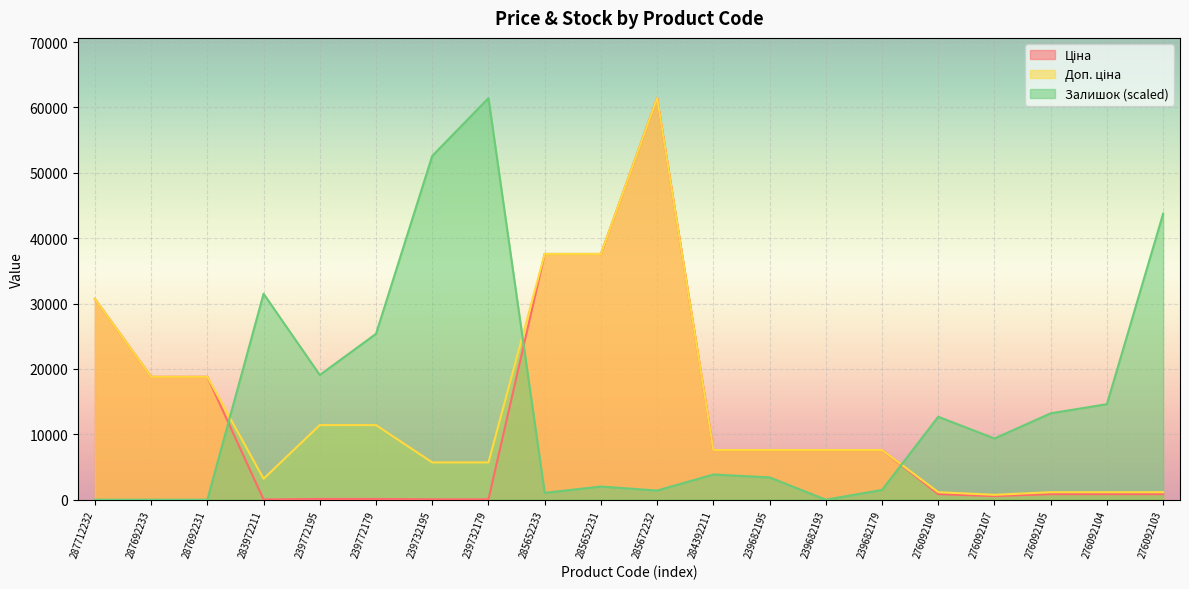

What is the greatest value displayed?

61434.3